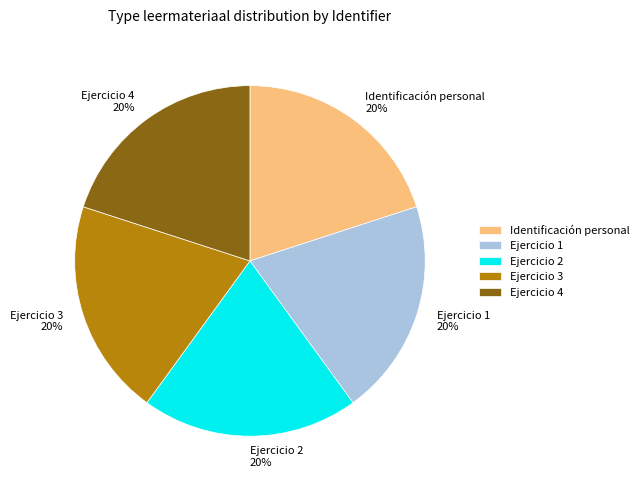

Is the sum of Ejercicio 1 and Identificación personal greater than half?

No